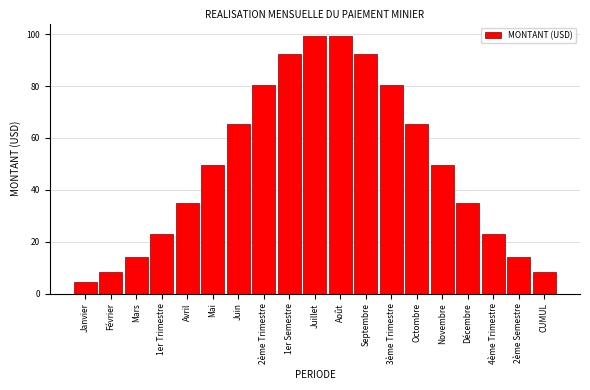

Reading left to right, extract all data points from this chart.

4.4	8.2	14.3	23.2	35.1	49.6	65.4	80.5	92.5	99.1	99.1	92.5	80.5	65.4	49.6	35.1	23.2	14.3	8.2